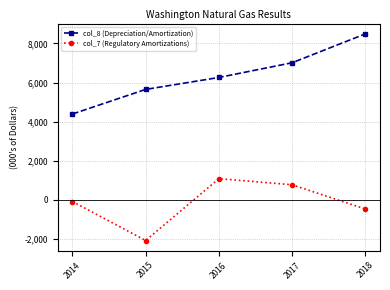

Reading left to right, extract all data points from this chart.

col_8 (Depreciation/Amortization): 2014=4389	2015=5649	2016=6260	2017=7014	2018=8492
col_7 (Regulatory Amortizations): 2014=-91	2015=-2087	2016=1079	2017=767	2018=-476